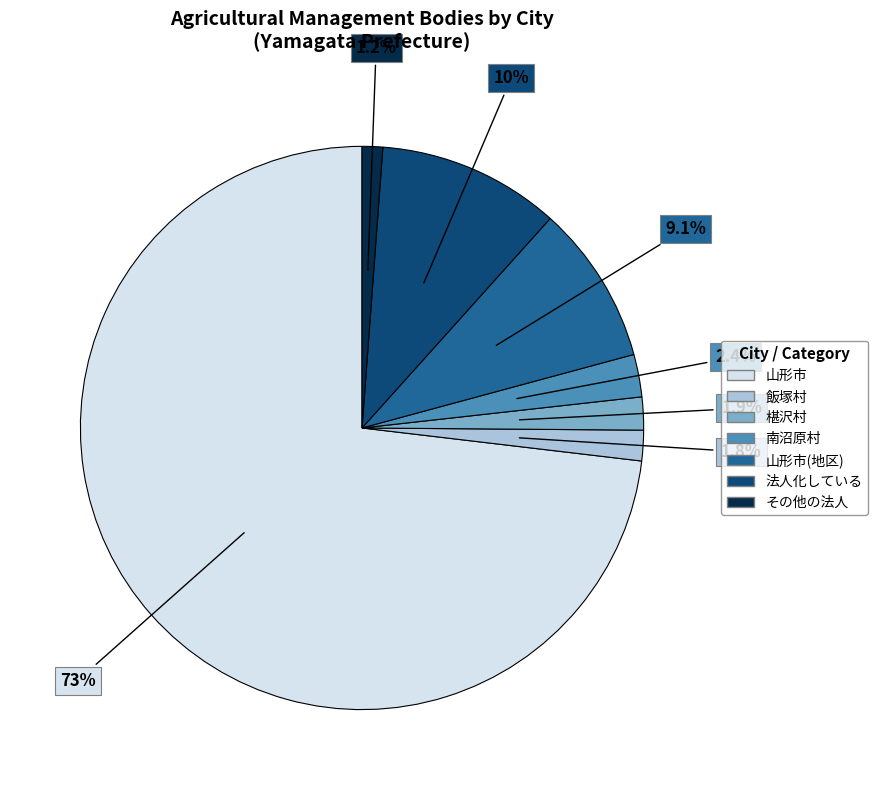

Is there a majority slice in this chart?

Yes